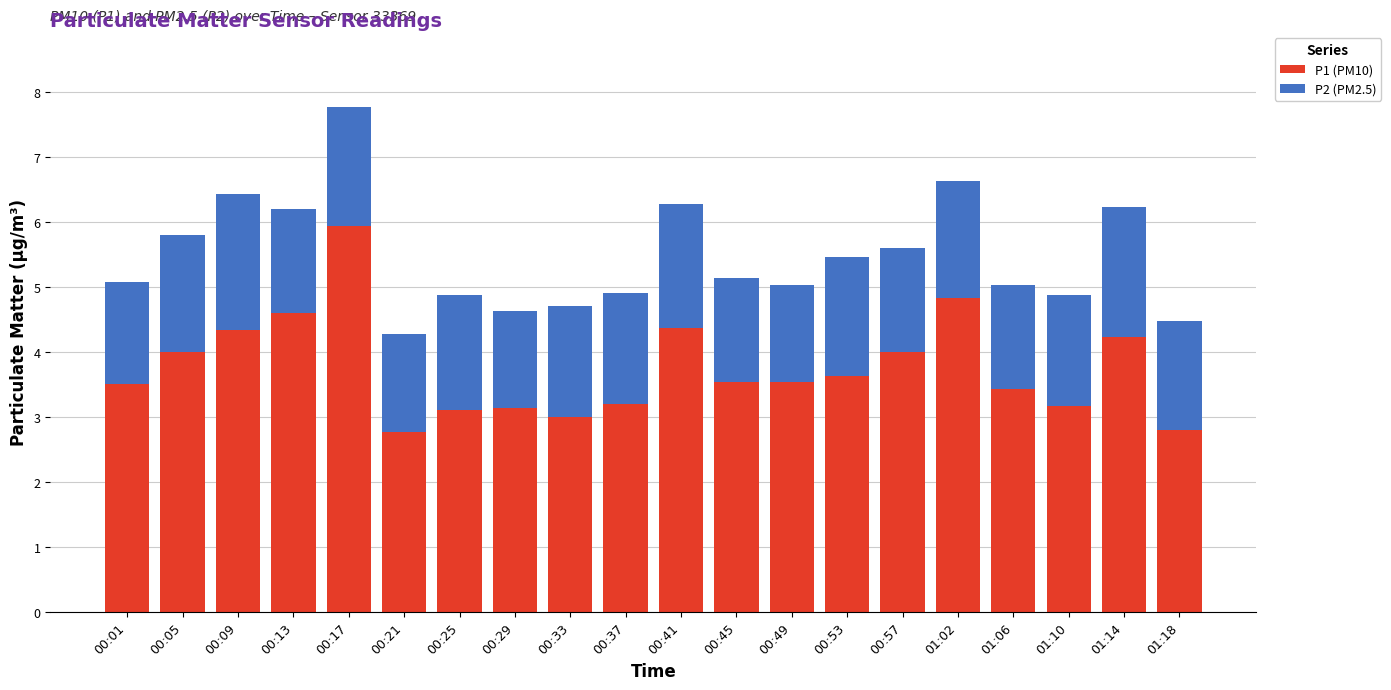

The value of P1 (PM10) at 01:06 is 3.4. True or false?

True